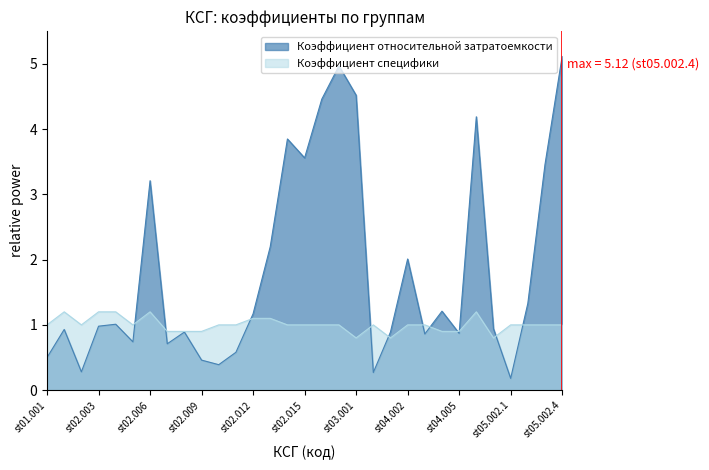

What is the label of the 13th point from the right?

st03.001